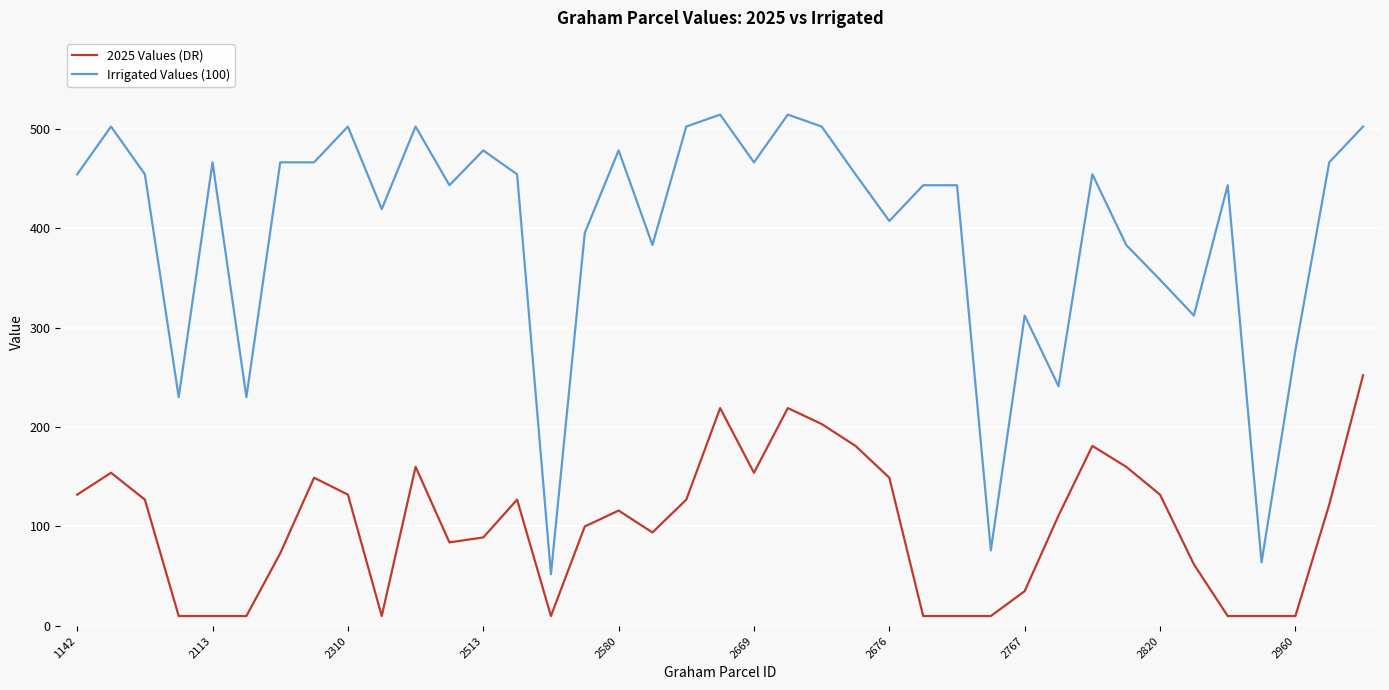

What is the maximum value shown in the chart?

514